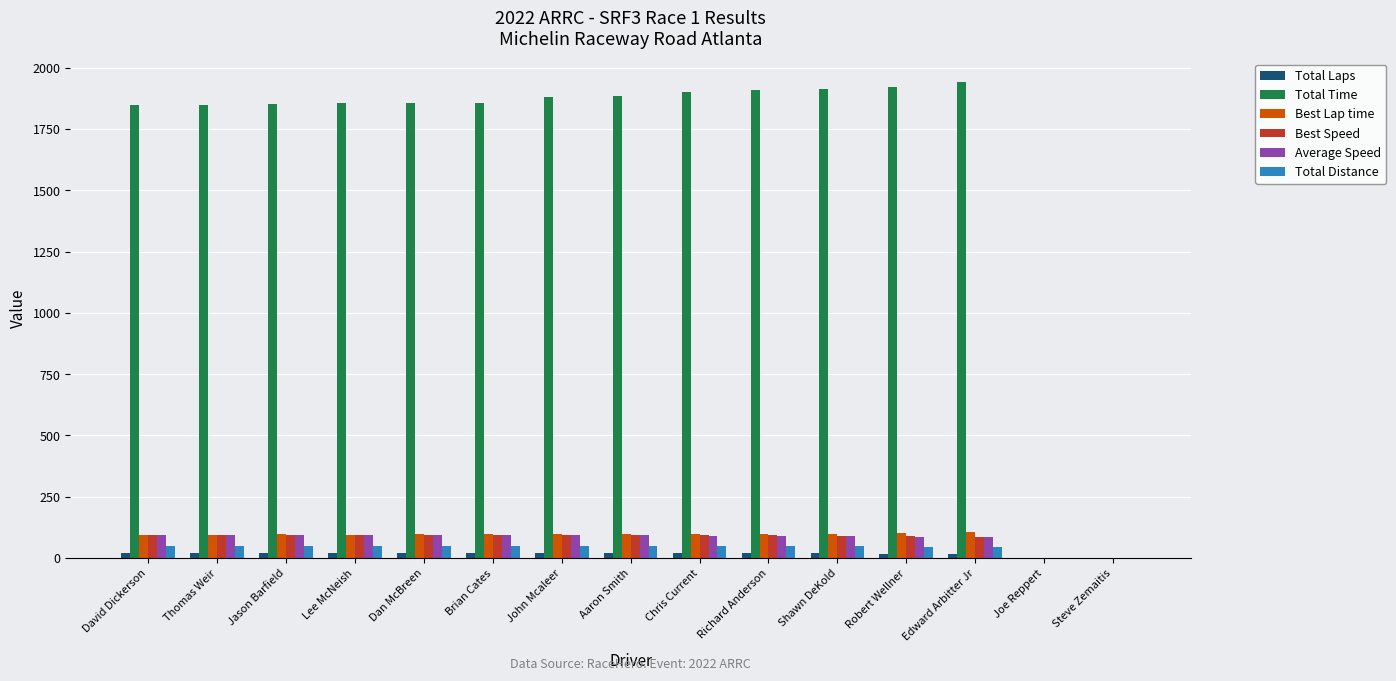

Where does the Total Distance series first go above 48?

David Dickerson